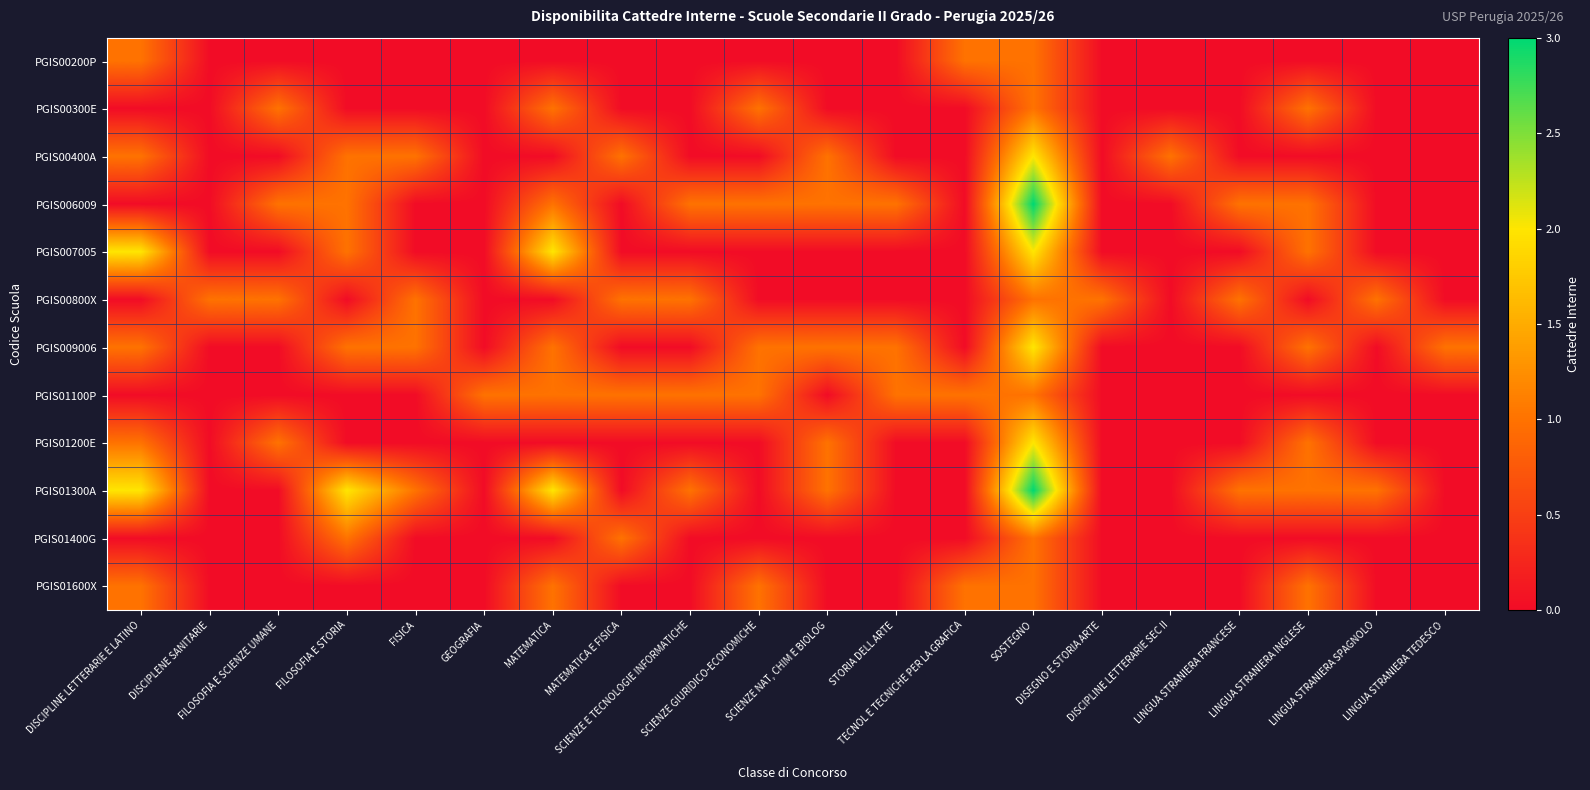

Reading left to right, transcribe all the data shown in this chart.

PGIS00200P: DISCIPLINE LETTERARIE E LATINO=1	DISCIPLENE SANITARIE=0	FILOSOFIA E SCIENZE UMANE=0	FILOSOFIA E STORIA=0	FISICA=0	GEOGRAFIA=0	MATEMATICA=0	MATEMATICA E FISICA=0	SCIENZE E TECNOLOGIE INFORMATICHE=0	SCIENZE GIURIDICO-ECONOMICHE=0	SCIENZE NAT, CHIM E BIOLOG=0	STORIA DELL ARTE=0	TECNOL E TECNICHE PER LA GRAFICA=1	SOSTEGNO=1	DISEGNO E STORIA ARTE=0	DISCIPLINE LETTERARIE SEC II=0	LINGUA STRANIERA FRANCESE=0	LINGUA STRANIERA INGLESE=0	LINGUA STRANIERA SPAGNOLO=0	LINGUA STRANIERA TEDESCO=0
PGIS00300E: DISCIPLINE LETTERARIE E LATINO=0	DISCIPLENE SANITARIE=0	FILOSOFIA E SCIENZE UMANE=1	FILOSOFIA E STORIA=0	FISICA=0	GEOGRAFIA=0	MATEMATICA=1	MATEMATICA E FISICA=0	SCIENZE E TECNOLOGIE INFORMATICHE=0	SCIENZE GIURIDICO-ECONOMICHE=1	SCIENZE NAT, CHIM E BIOLOG=0	STORIA DELL ARTE=0	TECNOL E TECNICHE PER LA GRAFICA=0	SOSTEGNO=1	DISEGNO E STORIA ARTE=0	DISCIPLINE LETTERARIE SEC II=0	LINGUA STRANIERA FRANCESE=0	LINGUA STRANIERA INGLESE=1	LINGUA STRANIERA SPAGNOLO=0	LINGUA STRANIERA TEDESCO=0
PGIS00400A: DISCIPLINE LETTERARIE E LATINO=1	DISCIPLENE SANITARIE=0	FILOSOFIA E SCIENZE UMANE=0	FILOSOFIA E STORIA=1	FISICA=1	GEOGRAFIA=0	MATEMATICA=0	MATEMATICA E FISICA=1	SCIENZE E TECNOLOGIE INFORMATICHE=0	SCIENZE GIURIDICO-ECONOMICHE=0	SCIENZE NAT, CHIM E BIOLOG=1	STORIA DELL ARTE=0	TECNOL E TECNICHE PER LA GRAFICA=0	SOSTEGNO=2	DISEGNO E STORIA ARTE=0	DISCIPLINE LETTERARIE SEC II=1	LINGUA STRANIERA FRANCESE=0	LINGUA STRANIERA INGLESE=0	LINGUA STRANIERA SPAGNOLO=0	LINGUA STRANIERA TEDESCO=0
PGIS006009: DISCIPLINE LETTERARIE E LATINO=0	DISCIPLENE SANITARIE=0	FILOSOFIA E SCIENZE UMANE=1	FILOSOFIA E STORIA=1	FISICA=0	GEOGRAFIA=0	MATEMATICA=1	MATEMATICA E FISICA=0	SCIENZE E TECNOLOGIE INFORMATICHE=1	SCIENZE GIURIDICO-ECONOMICHE=1	SCIENZE NAT, CHIM E BIOLOG=1	STORIA DELL ARTE=1	TECNOL E TECNICHE PER LA GRAFICA=0	SOSTEGNO=3	DISEGNO E STORIA ARTE=0	DISCIPLINE LETTERARIE SEC II=0	LINGUA STRANIERA FRANCESE=1	LINGUA STRANIERA INGLESE=1	LINGUA STRANIERA SPAGNOLO=0	LINGUA STRANIERA TEDESCO=0
PGIS007005: DISCIPLINE LETTERARIE E LATINO=2	DISCIPLENE SANITARIE=0	FILOSOFIA E SCIENZE UMANE=0	FILOSOFIA E STORIA=1	FISICA=0	GEOGRAFIA=0	MATEMATICA=2	MATEMATICA E FISICA=0	SCIENZE E TECNOLOGIE INFORMATICHE=0	SCIENZE GIURIDICO-ECONOMICHE=0	SCIENZE NAT, CHIM E BIOLOG=0	STORIA DELL ARTE=0	TECNOL E TECNICHE PER LA GRAFICA=0	SOSTEGNO=2	DISEGNO E STORIA ARTE=0	DISCIPLINE LETTERARIE SEC II=0	LINGUA STRANIERA FRANCESE=0	LINGUA STRANIERA INGLESE=1	LINGUA STRANIERA SPAGNOLO=0	LINGUA STRANIERA TEDESCO=0
PGIS00800X: DISCIPLINE LETTERARIE E LATINO=0	DISCIPLENE SANITARIE=1	FILOSOFIA E SCIENZE UMANE=1	FILOSOFIA E STORIA=0	FISICA=1	GEOGRAFIA=0	MATEMATICA=0	MATEMATICA E FISICA=1	SCIENZE E TECNOLOGIE INFORMATICHE=1	SCIENZE GIURIDICO-ECONOMICHE=0	SCIENZE NAT, CHIM E BIOLOG=0	STORIA DELL ARTE=0	TECNOL E TECNICHE PER LA GRAFICA=0	SOSTEGNO=1	DISEGNO E STORIA ARTE=1	DISCIPLINE LETTERARIE SEC II=0	LINGUA STRANIERA FRANCESE=1	LINGUA STRANIERA INGLESE=0	LINGUA STRANIERA SPAGNOLO=1	LINGUA STRANIERA TEDESCO=0
PGIS009006: DISCIPLINE LETTERARIE E LATINO=1	DISCIPLENE SANITARIE=0	FILOSOFIA E SCIENZE UMANE=0	FILOSOFIA E STORIA=1	FISICA=1	GEOGRAFIA=0	MATEMATICA=1	MATEMATICA E FISICA=0	SCIENZE E TECNOLOGIE INFORMATICHE=0	SCIENZE GIURIDICO-ECONOMICHE=1	SCIENZE NAT, CHIM E BIOLOG=1	STORIA DELL ARTE=1	TECNOL E TECNICHE PER LA GRAFICA=0	SOSTEGNO=2	DISEGNO E STORIA ARTE=0	DISCIPLINE LETTERARIE SEC II=0	LINGUA STRANIERA FRANCESE=0	LINGUA STRANIERA INGLESE=1	LINGUA STRANIERA SPAGNOLO=0	LINGUA STRANIERA TEDESCO=1
PGIS01100P: DISCIPLINE LETTERARIE E LATINO=0	DISCIPLENE SANITARIE=0	FILOSOFIA E SCIENZE UMANE=0	FILOSOFIA E STORIA=0	FISICA=0	GEOGRAFIA=1	MATEMATICA=1	MATEMATICA E FISICA=1	SCIENZE E TECNOLOGIE INFORMATICHE=1	SCIENZE GIURIDICO-ECONOMICHE=1	SCIENZE NAT, CHIM E BIOLOG=0	STORIA DELL ARTE=1	TECNOL E TECNICHE PER LA GRAFICA=1	SOSTEGNO=1	DISEGNO E STORIA ARTE=0	DISCIPLINE LETTERARIE SEC II=0	LINGUA STRANIERA FRANCESE=0	LINGUA STRANIERA INGLESE=0	LINGUA STRANIERA SPAGNOLO=0	LINGUA STRANIERA TEDESCO=0
PGIS01200E: DISCIPLINE LETTERARIE E LATINO=1	DISCIPLENE SANITARIE=0	FILOSOFIA E SCIENZE UMANE=1	FILOSOFIA E STORIA=0	FISICA=0	GEOGRAFIA=0	MATEMATICA=0	MATEMATICA E FISICA=0	SCIENZE E TECNOLOGIE INFORMATICHE=0	SCIENZE GIURIDICO-ECONOMICHE=0	SCIENZE NAT, CHIM E BIOLOG=1	STORIA DELL ARTE=0	TECNOL E TECNICHE PER LA GRAFICA=0	SOSTEGNO=2	DISEGNO E STORIA ARTE=0	DISCIPLINE LETTERARIE SEC II=0	LINGUA STRANIERA FRANCESE=0	LINGUA STRANIERA INGLESE=1	LINGUA STRANIERA SPAGNOLO=0	LINGUA STRANIERA TEDESCO=0
PGIS01300A: DISCIPLINE LETTERARIE E LATINO=2	DISCIPLENE SANITARIE=0	FILOSOFIA E SCIENZE UMANE=0	FILOSOFIA E STORIA=2	FISICA=1	GEOGRAFIA=0	MATEMATICA=2	MATEMATICA E FISICA=0	SCIENZE E TECNOLOGIE INFORMATICHE=1	SCIENZE GIURIDICO-ECONOMICHE=0	SCIENZE NAT, CHIM E BIOLOG=1	STORIA DELL ARTE=0	TECNOL E TECNICHE PER LA GRAFICA=0	SOSTEGNO=3	DISEGNO E STORIA ARTE=0	DISCIPLINE LETTERARIE SEC II=0	LINGUA STRANIERA FRANCESE=1	LINGUA STRANIERA INGLESE=1	LINGUA STRANIERA SPAGNOLO=1	LINGUA STRANIERA TEDESCO=0
PGIS01400G: DISCIPLINE LETTERARIE E LATINO=0	DISCIPLENE SANITARIE=0	FILOSOFIA E SCIENZE UMANE=0	FILOSOFIA E STORIA=1	FISICA=0	GEOGRAFIA=0	MATEMATICA=0	MATEMATICA E FISICA=1	SCIENZE E TECNOLOGIE INFORMATICHE=0	SCIENZE GIURIDICO-ECONOMICHE=0	SCIENZE NAT, CHIM E BIOLOG=0	STORIA DELL ARTE=0	TECNOL E TECNICHE PER LA GRAFICA=0	SOSTEGNO=1	DISEGNO E STORIA ARTE=0	DISCIPLINE LETTERARIE SEC II=0	LINGUA STRANIERA FRANCESE=0	LINGUA STRANIERA INGLESE=0	LINGUA STRANIERA SPAGNOLO=0	LINGUA STRANIERA TEDESCO=0
PGIS01600X: DISCIPLINE LETTERARIE E LATINO=1	DISCIPLENE SANITARIE=0	FILOSOFIA E SCIENZE UMANE=0	FILOSOFIA E STORIA=0	FISICA=0	GEOGRAFIA=0	MATEMATICA=1	MATEMATICA E FISICA=0	SCIENZE E TECNOLOGIE INFORMATICHE=0	SCIENZE GIURIDICO-ECONOMICHE=1	SCIENZE NAT, CHIM E BIOLOG=0	STORIA DELL ARTE=0	TECNOL E TECNICHE PER LA GRAFICA=1	SOSTEGNO=1	DISEGNO E STORIA ARTE=0	DISCIPLINE LETTERARIE SEC II=0	LINGUA STRANIERA FRANCESE=0	LINGUA STRANIERA INGLESE=1	LINGUA STRANIERA SPAGNOLO=0	LINGUA STRANIERA TEDESCO=0